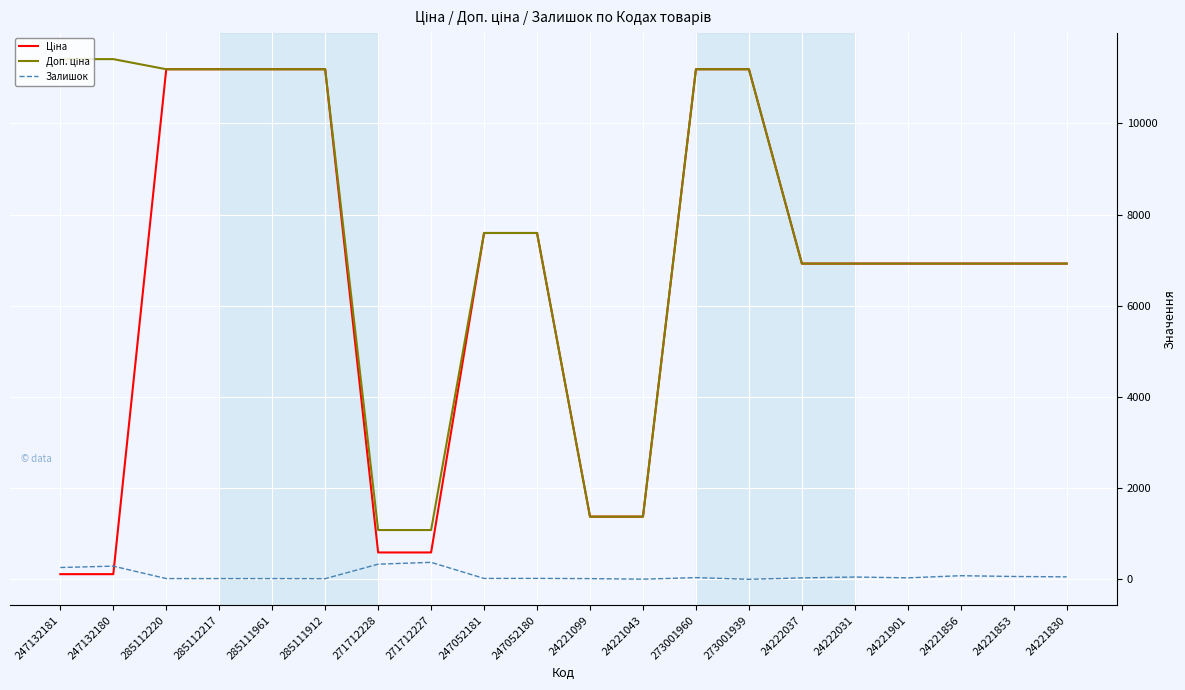

What is the highest value of the Залишок series?

373.0